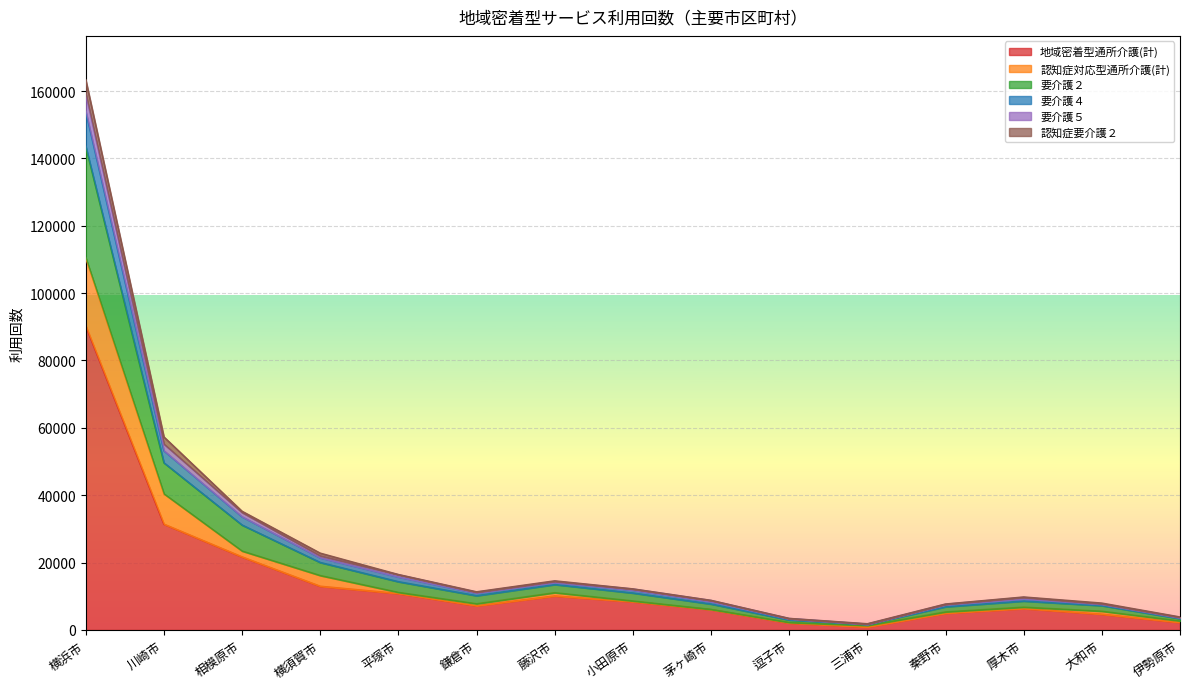

What is the total value across all series at 茅ヶ崎市?

8763